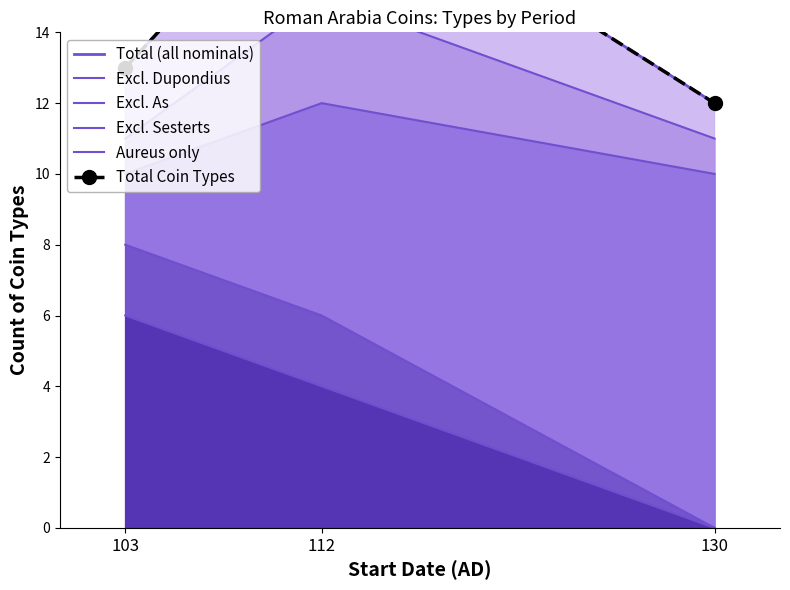

What is the value of the Excl. As point at the 2nd from the left?

12